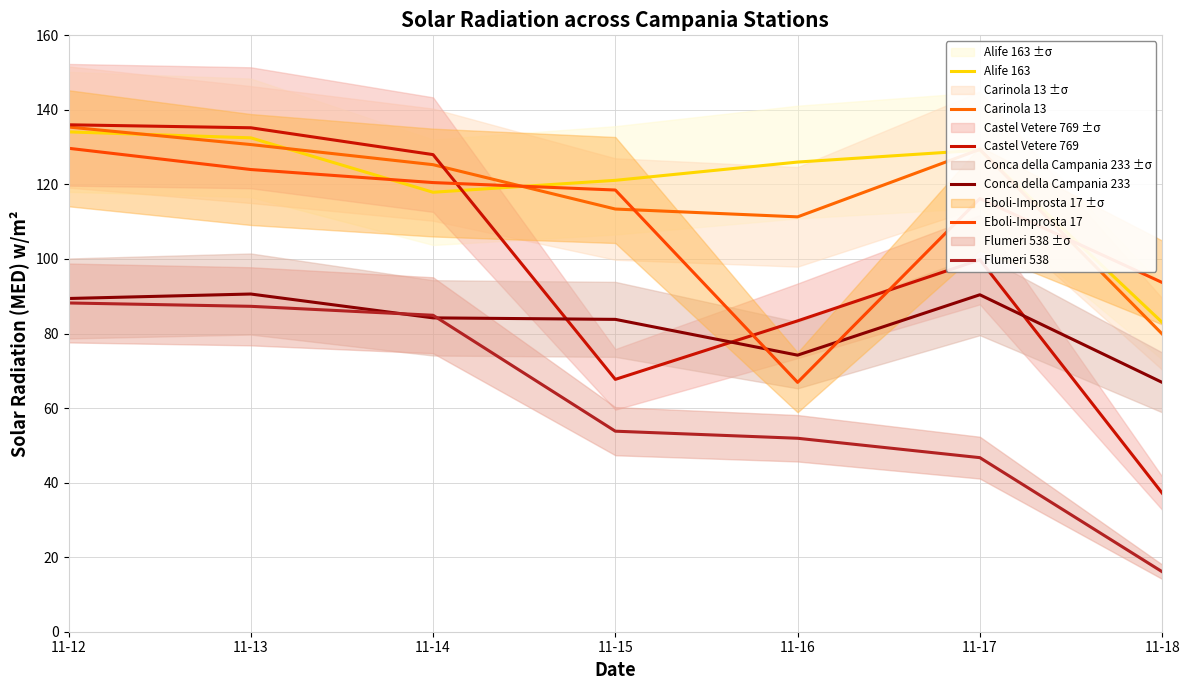

Between 11-15 and 11-18, which series saw the biggest shift?

Alife 163